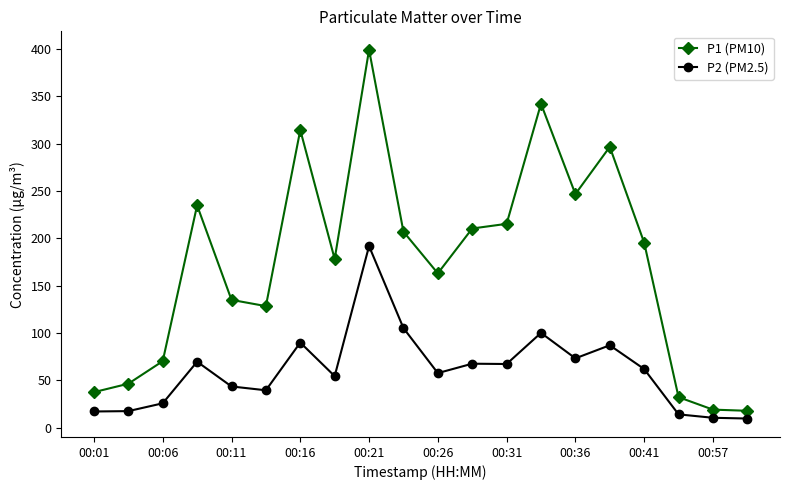

What are all the series names shown in the legend?

P1 (PM10), P2 (PM2.5)